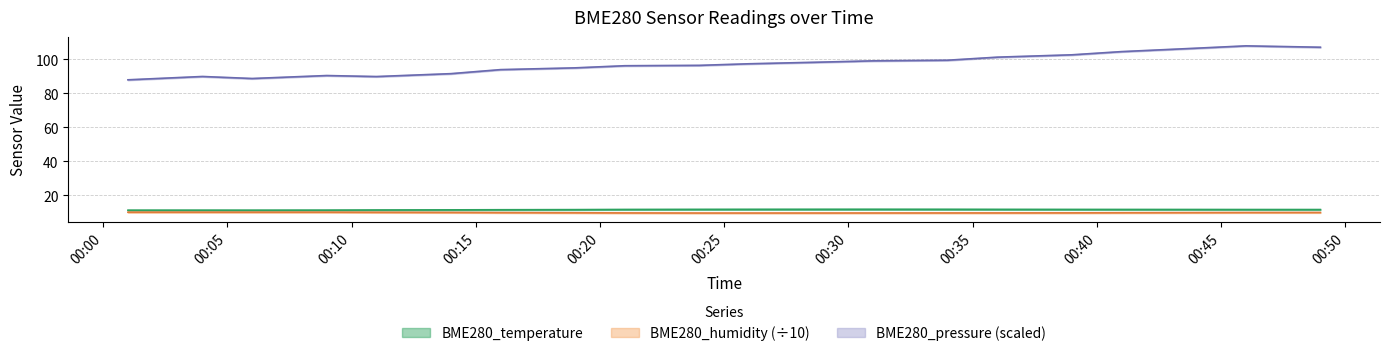

True or false: BME280_humidity and BME280_pressure cross at least once.

False